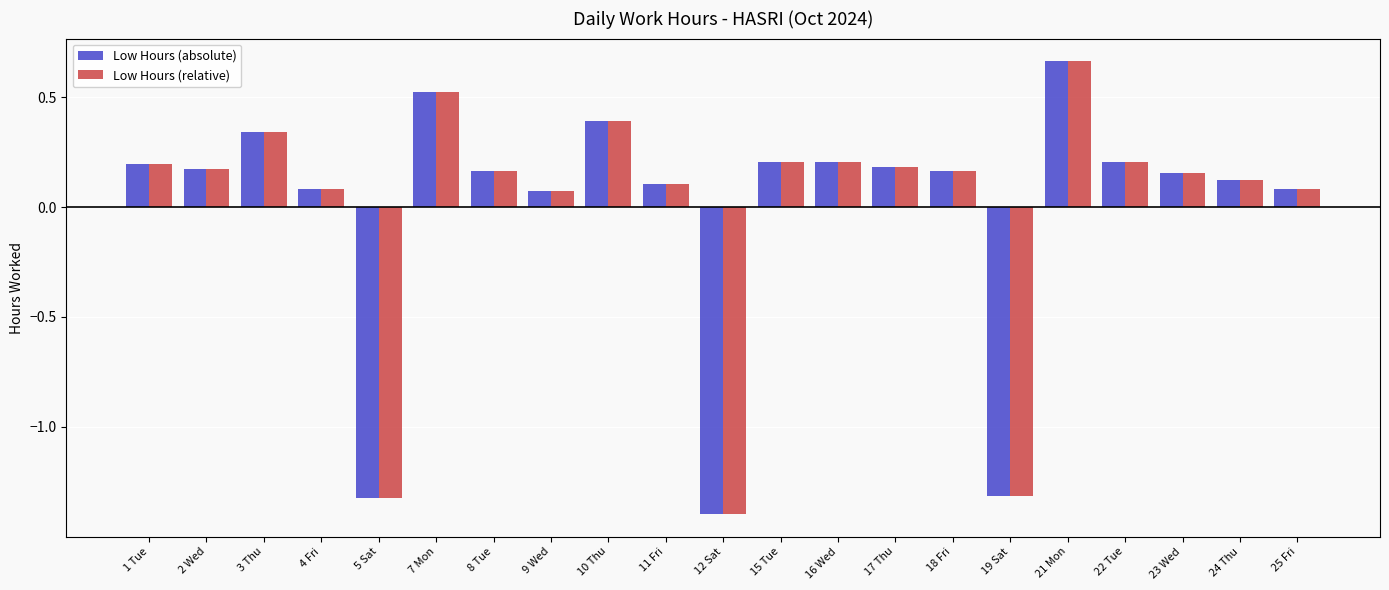

Is the value of Low Hours (relative) at 7 Mon greater than the value of Low Hours (absolute) at 23 Wed?

Yes